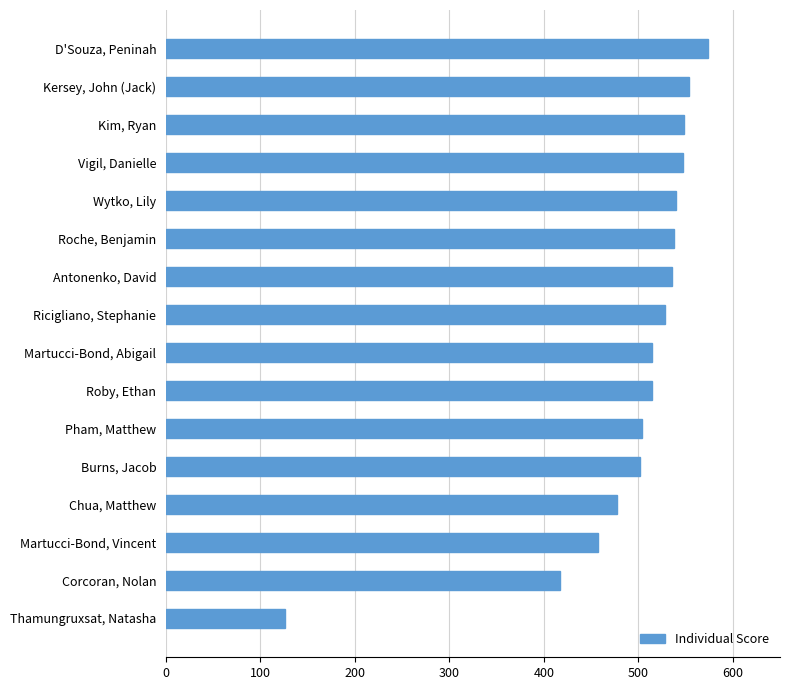

What is the difference between the maximum and minimum values?

448